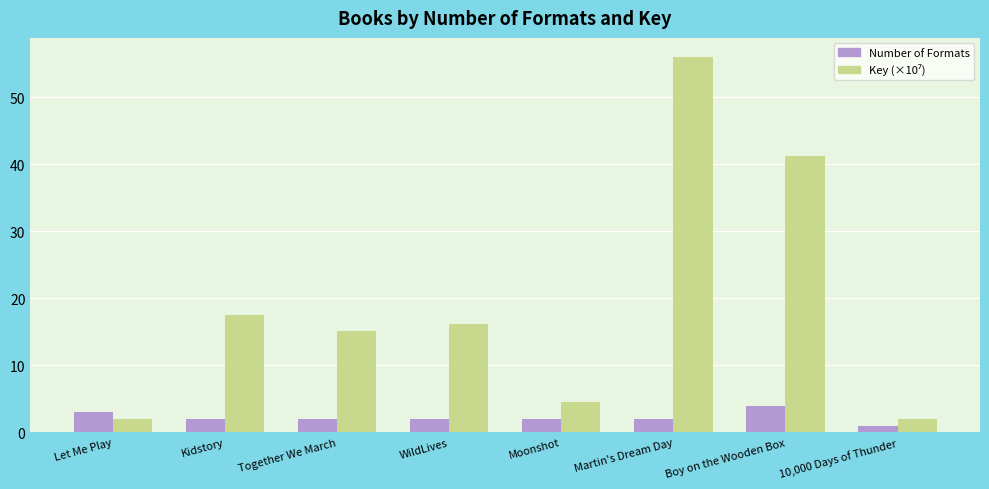

What position from the right is WildLives?

5